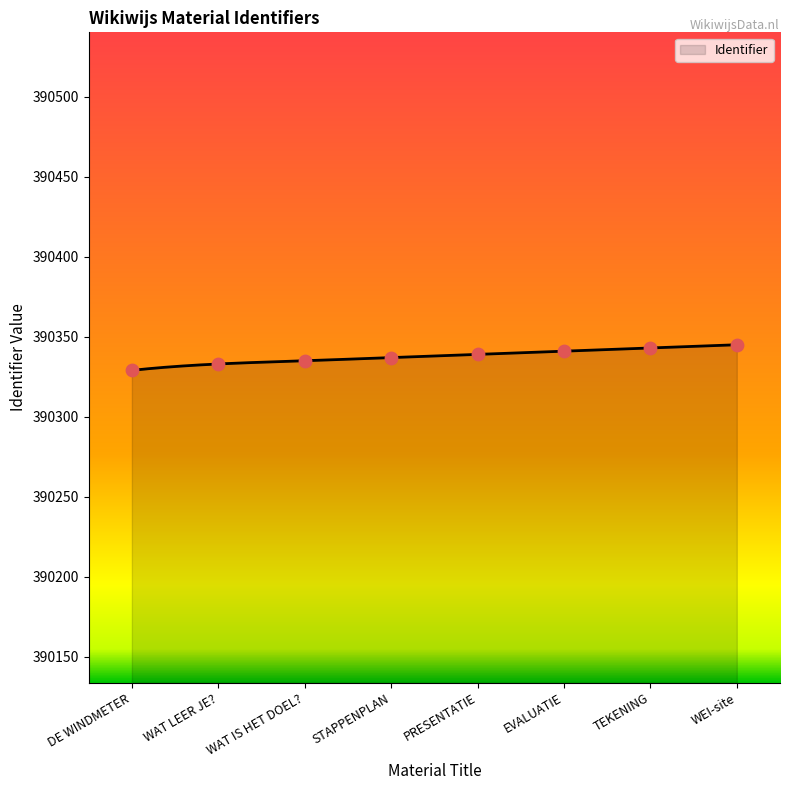

What is the change in value from TEKENING to WEI-site?

+2